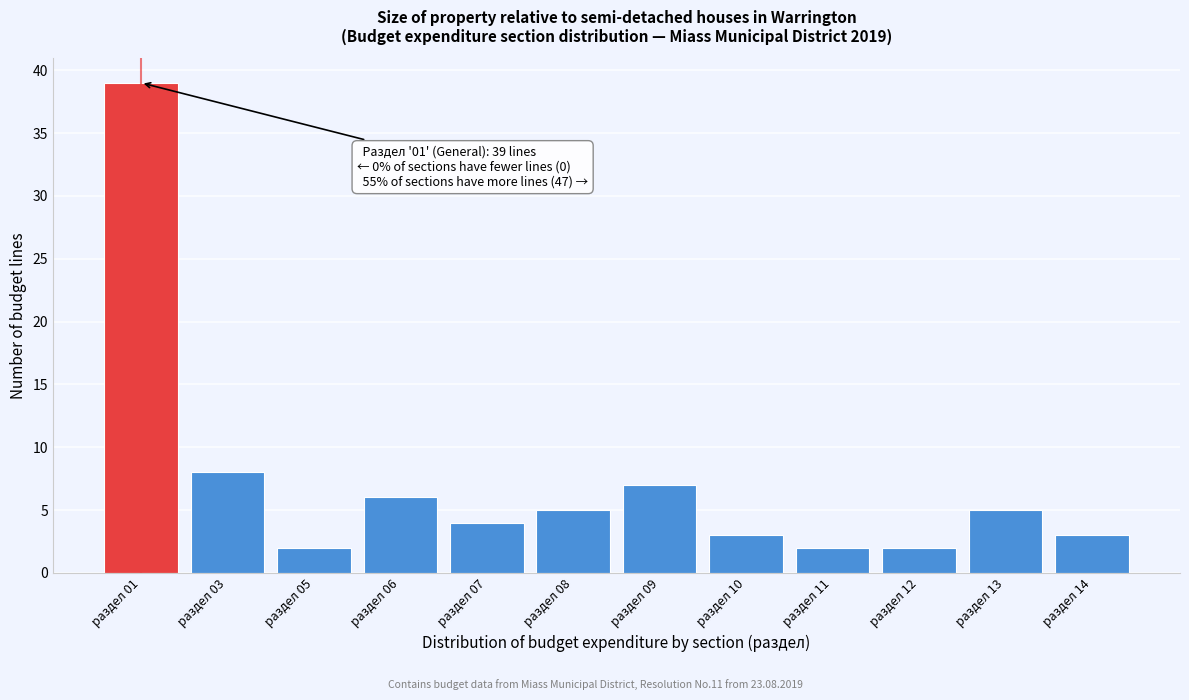

Reading left to right, extract all data points from this chart.

раздел 01=39	раздел 03=8	раздел 05=2	раздел 06=6	раздел 07=4	раздел 08=5	раздел 09=7	раздел 10=3	раздел 11=2	раздел 12=2	раздел 13=5	раздел 14=3